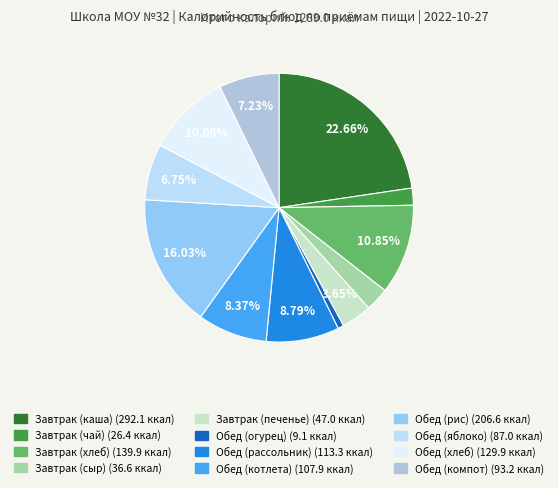

Combined, do Обед (яблоко) and Обед (огурец) account for over 50%?

No